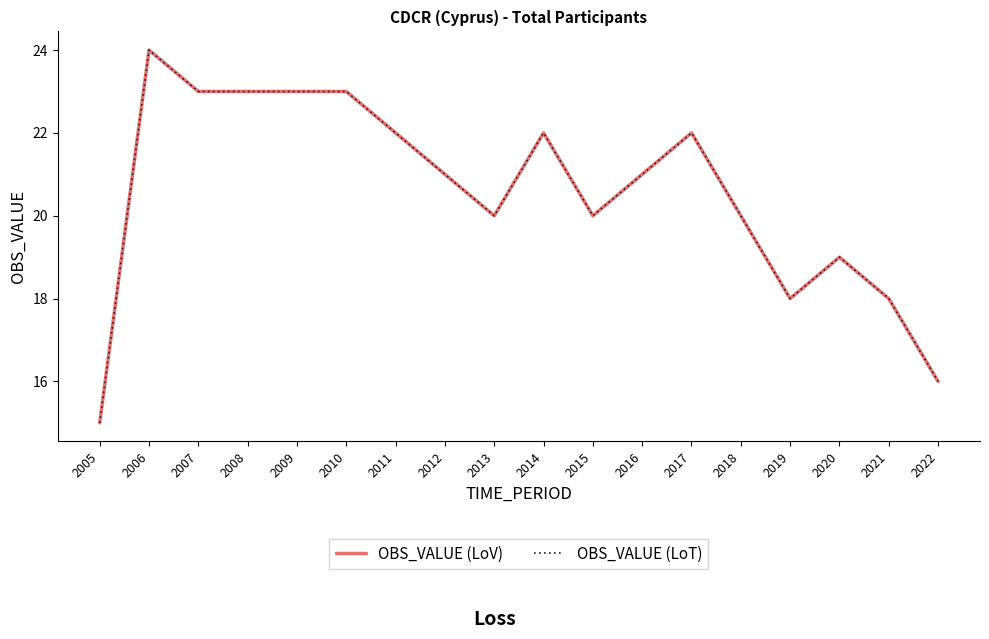

True or false: OBS_VALUE (LoV) has a value of 6 at 2016.

False